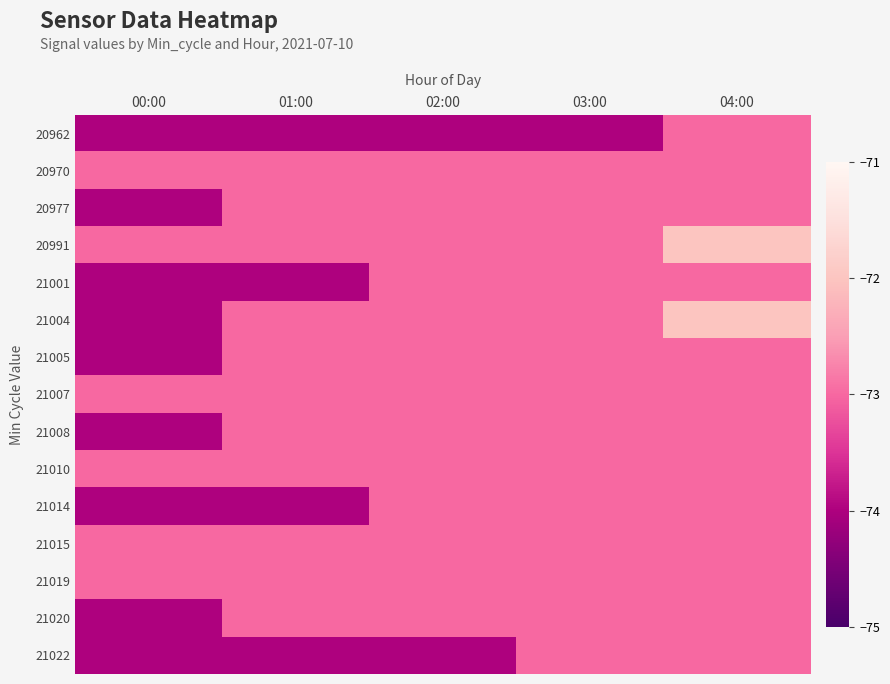

Reading left to right, what are all the values shown in this chart?

20962: 00:00=-74	01:00=-74	02:00=-74	03:00=-74	04:00=-73
20970: 00:00=-73	01:00=-73	02:00=-73	03:00=-73	04:00=-73
20977: 00:00=-74	01:00=-73	02:00=-73	03:00=-73	04:00=-73
20991: 00:00=-73	01:00=-73	02:00=-73	03:00=-73	04:00=-72
21001: 00:00=-74	01:00=-74	02:00=-73	03:00=-73	04:00=-73
21004: 00:00=-74	01:00=-73	02:00=-73	03:00=-73	04:00=-72
21005: 00:00=-74	01:00=-73	02:00=-73	03:00=-73	04:00=-73
21007: 00:00=-73	01:00=-73	02:00=-73	03:00=-73	04:00=-73
21008: 00:00=-74	01:00=-73	02:00=-73	03:00=-73	04:00=-73
21010: 00:00=-73	01:00=-73	02:00=-73	03:00=-73	04:00=-73
21014: 00:00=-74	01:00=-74	02:00=-73	03:00=-73	04:00=-73
21015: 00:00=-73	01:00=-73	02:00=-73	03:00=-73	04:00=-73
21019: 00:00=-73	01:00=-73	02:00=-73	03:00=-73	04:00=-73
21020: 00:00=-74	01:00=-73	02:00=-73	03:00=-73	04:00=-73
21022: 00:00=-74	01:00=-74	02:00=-74	03:00=-73	04:00=-73